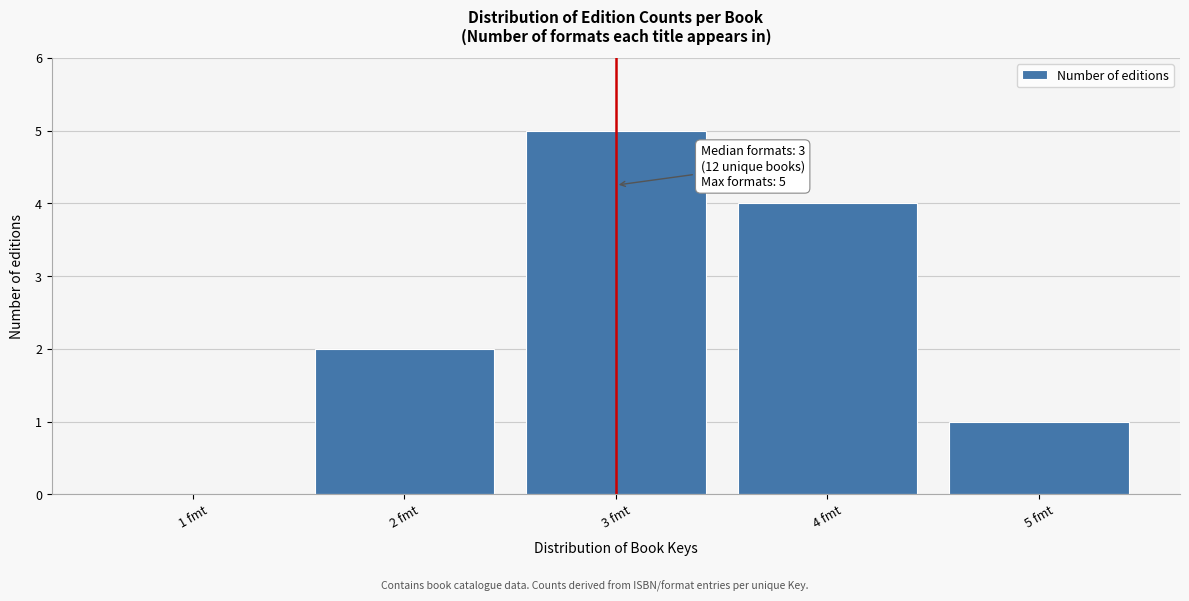

Which range on the x-axis has the tallest bar?

2.5 to 3.5